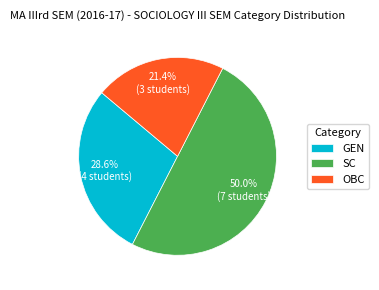

Do OBC and SC together represent more than half of the pie?

Yes